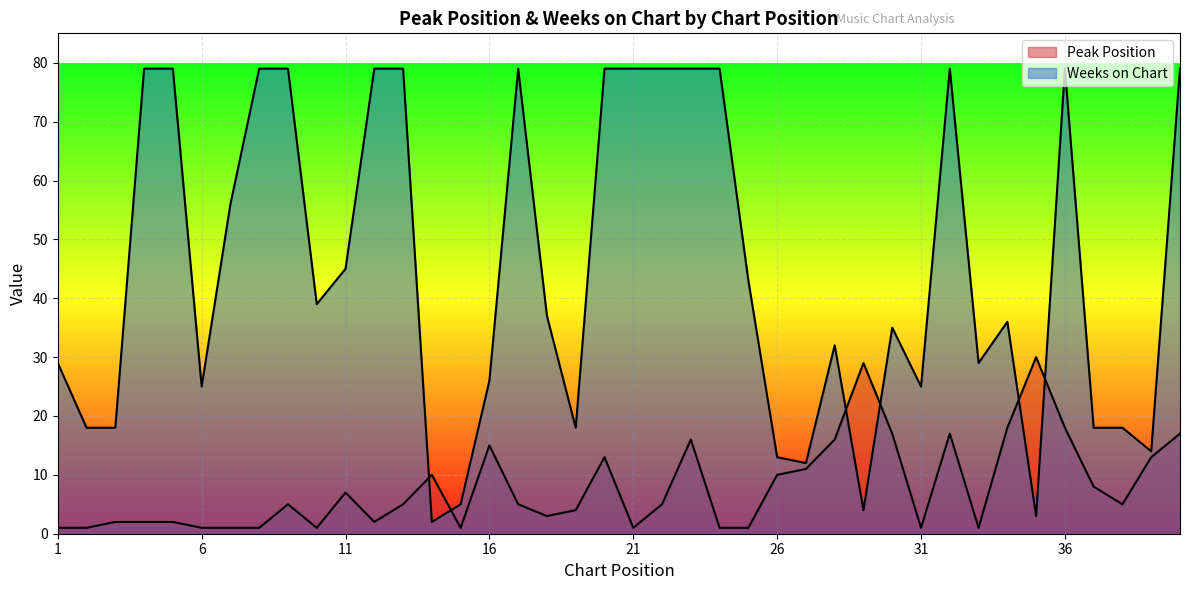

How many lines are shown in the chart?

2